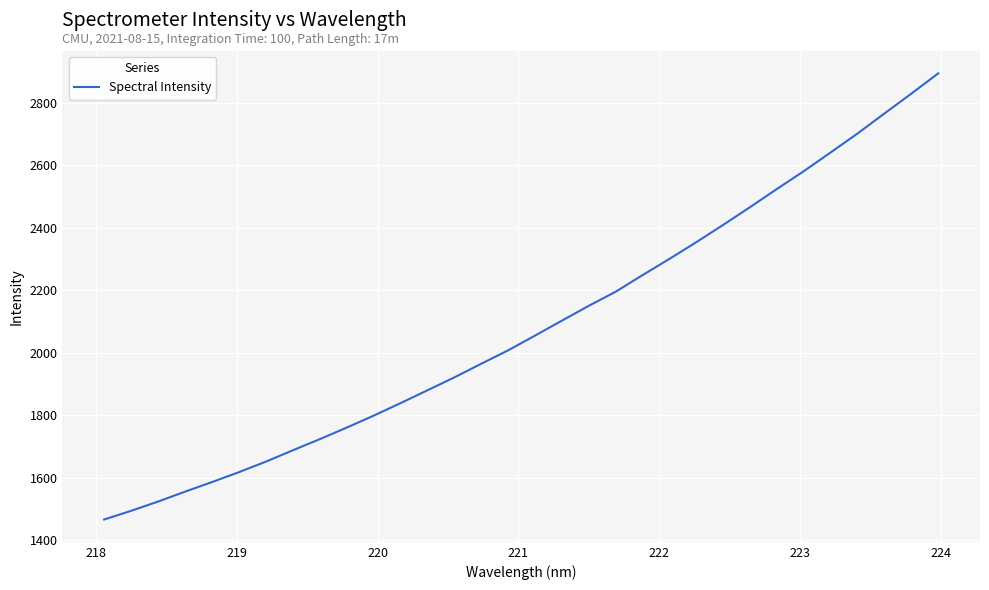

What is the greatest value displayed?

2894.2